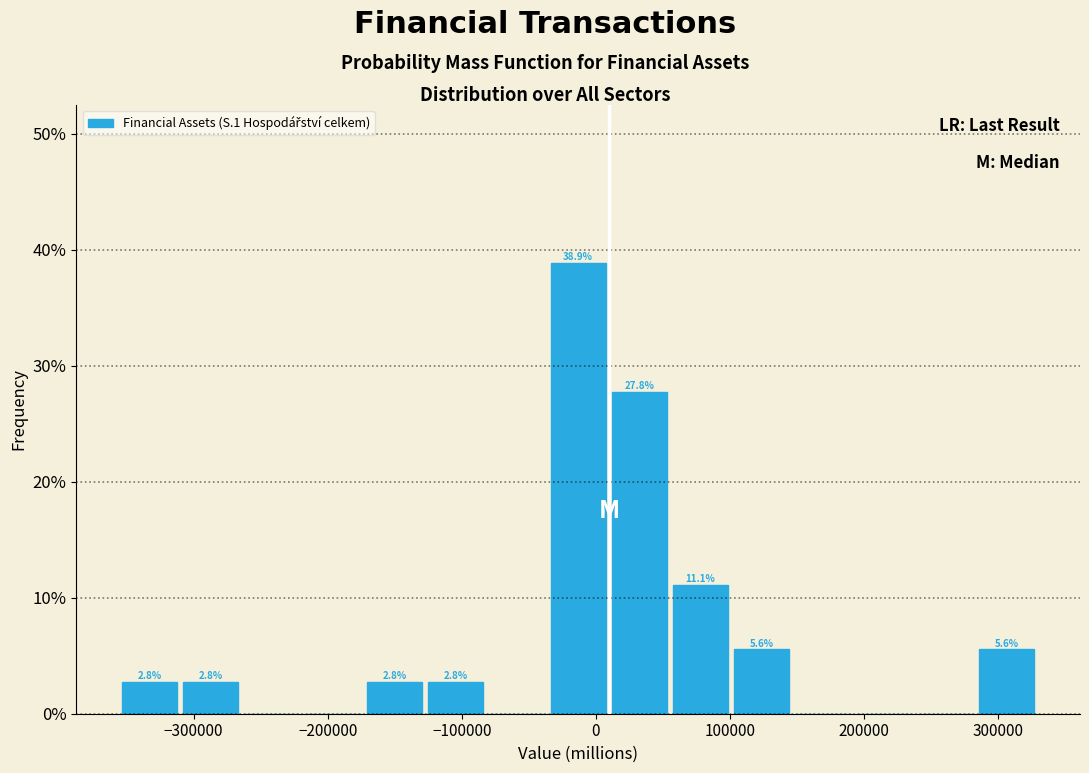

Over which range of the x-axis is the bar tallest?

-40000 to 10000